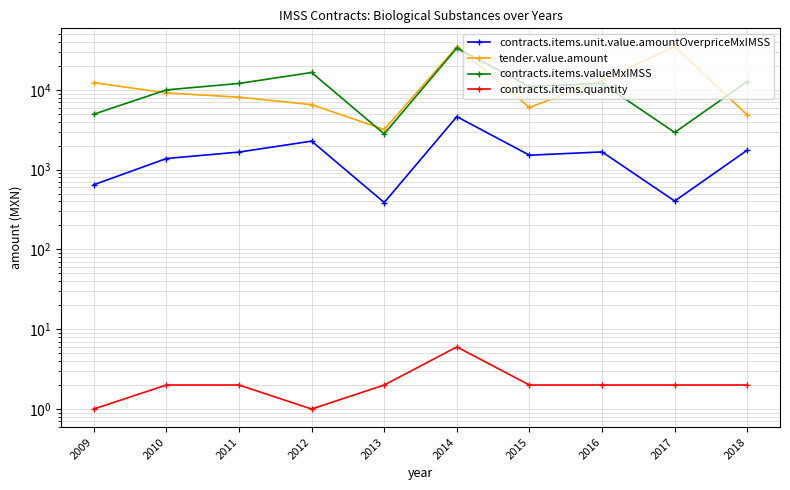

Where is contracts.items.quantity nearest to the value 3?

2010